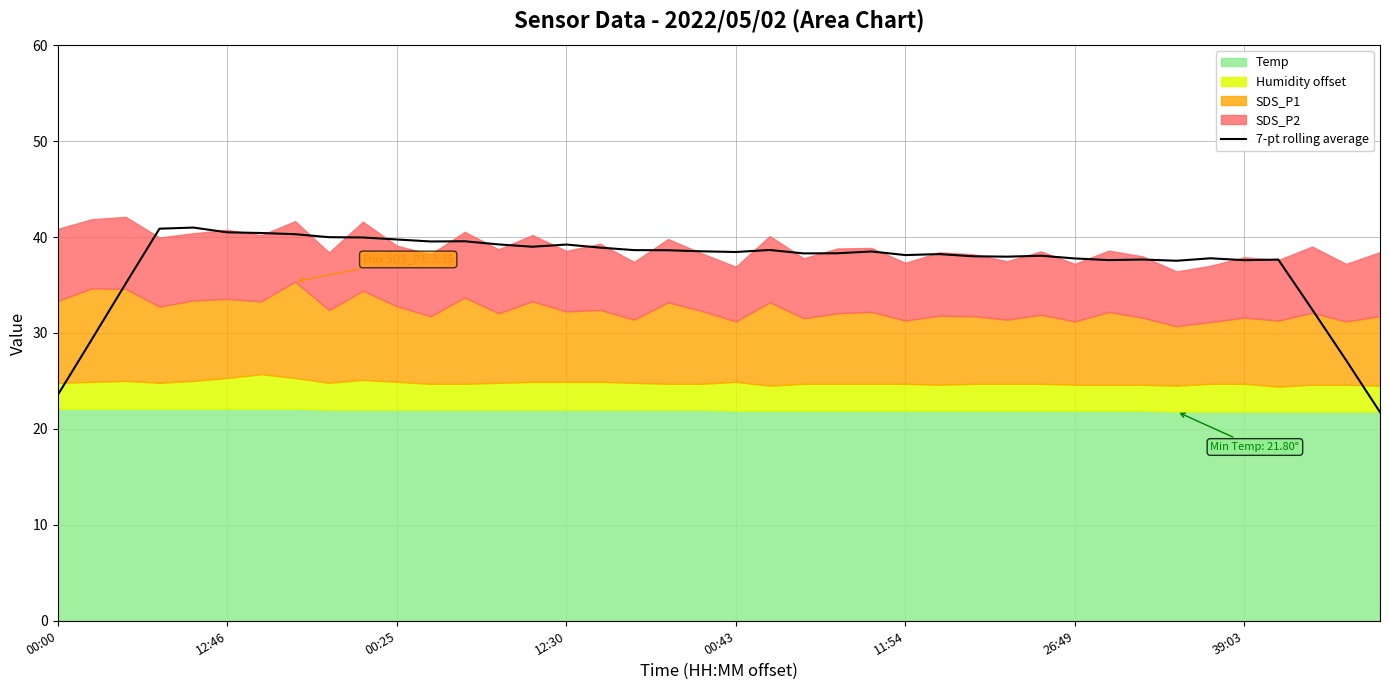

How many data points are less than 38?

15